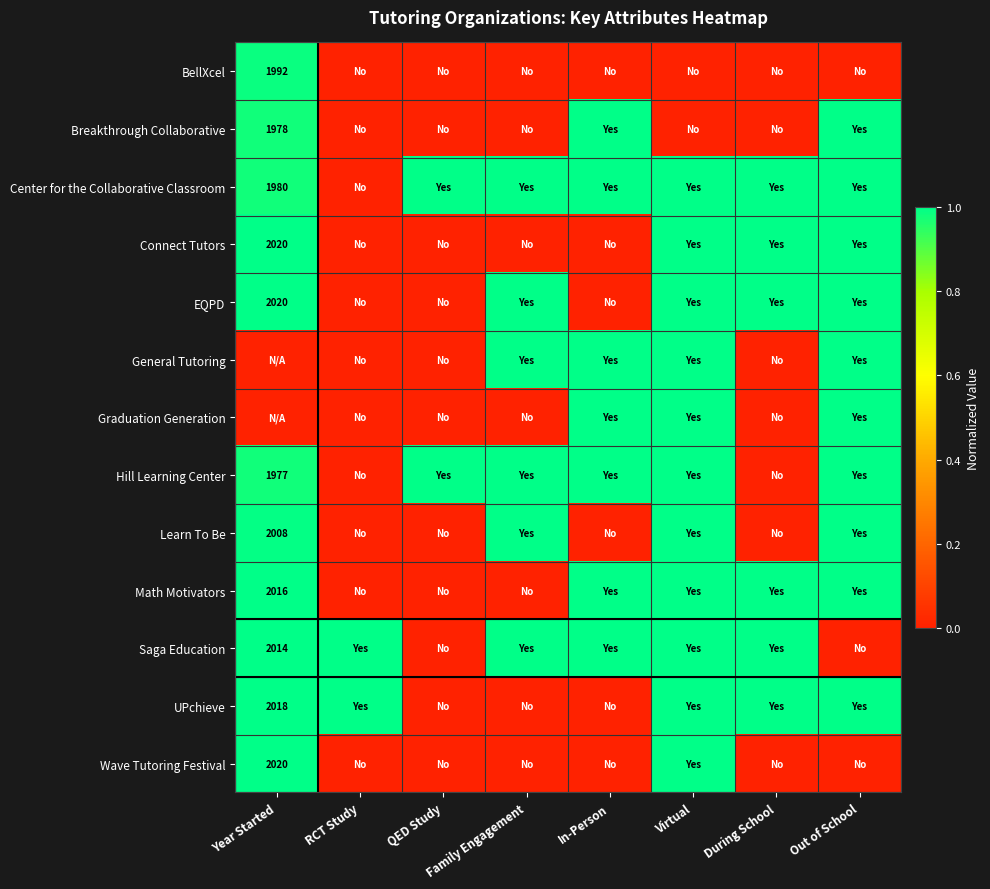

What is the difference between the maximum and minimum values in the Breakthrough Collaborative series?

1.0